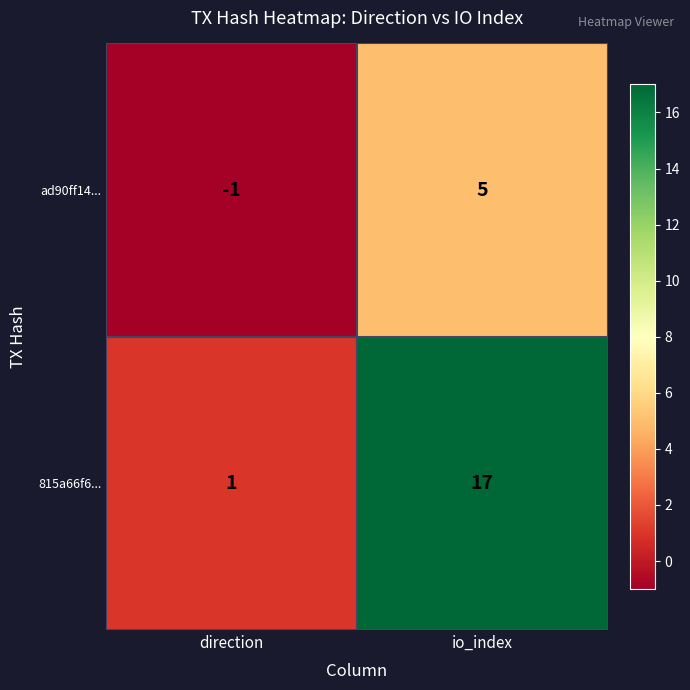

Is it true that 815a66f6... equals 1 at direction?

True